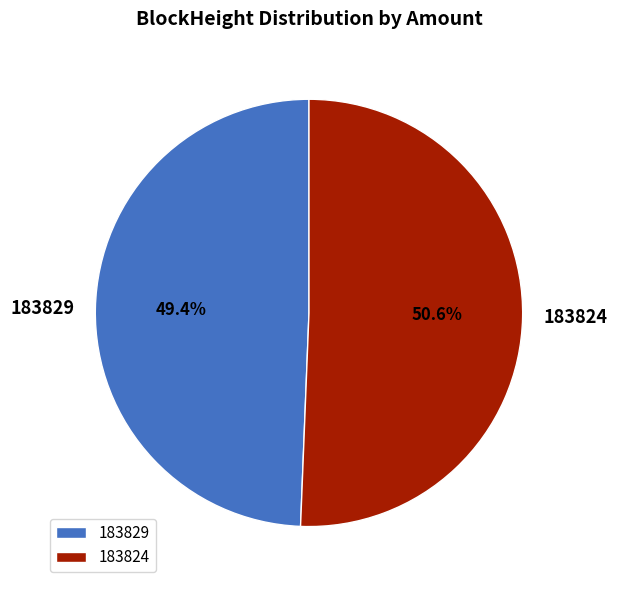

Is the sum of 183829 and 183824 greater than half?

Yes